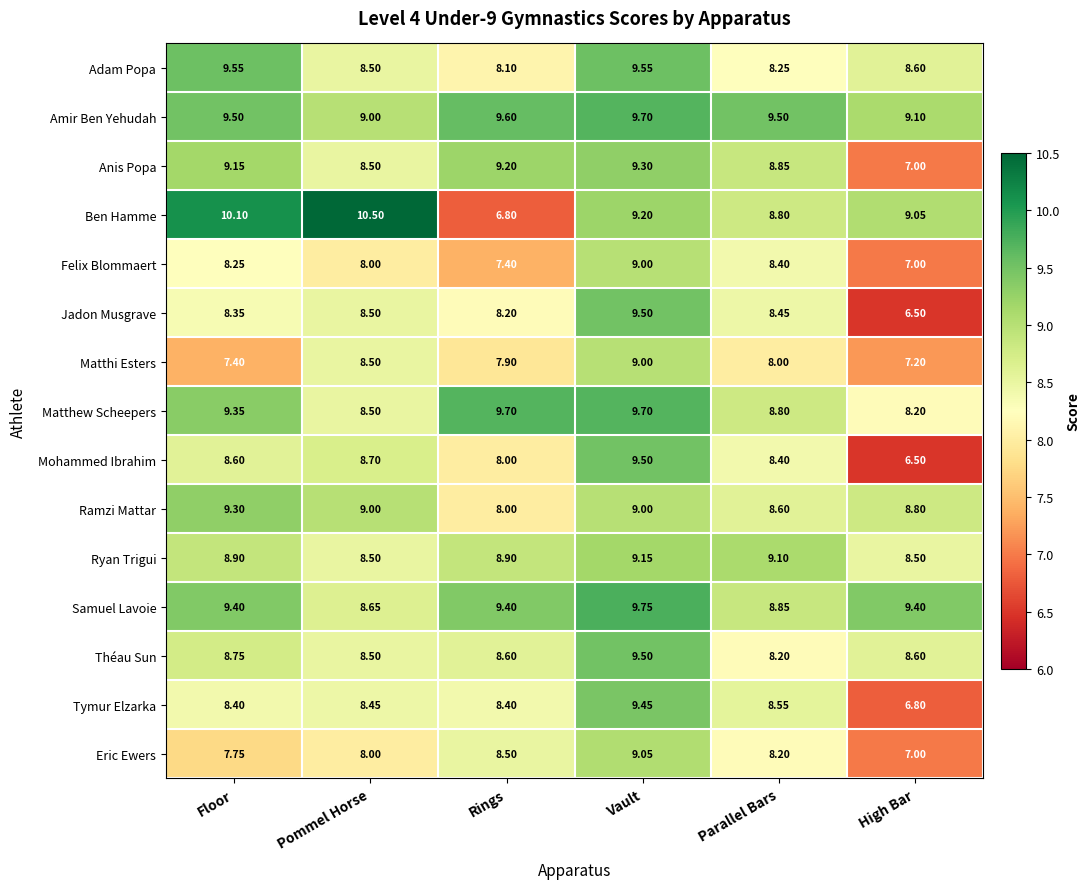

At which label is Samuel Lavoie closest to 9?

Parallel Bars